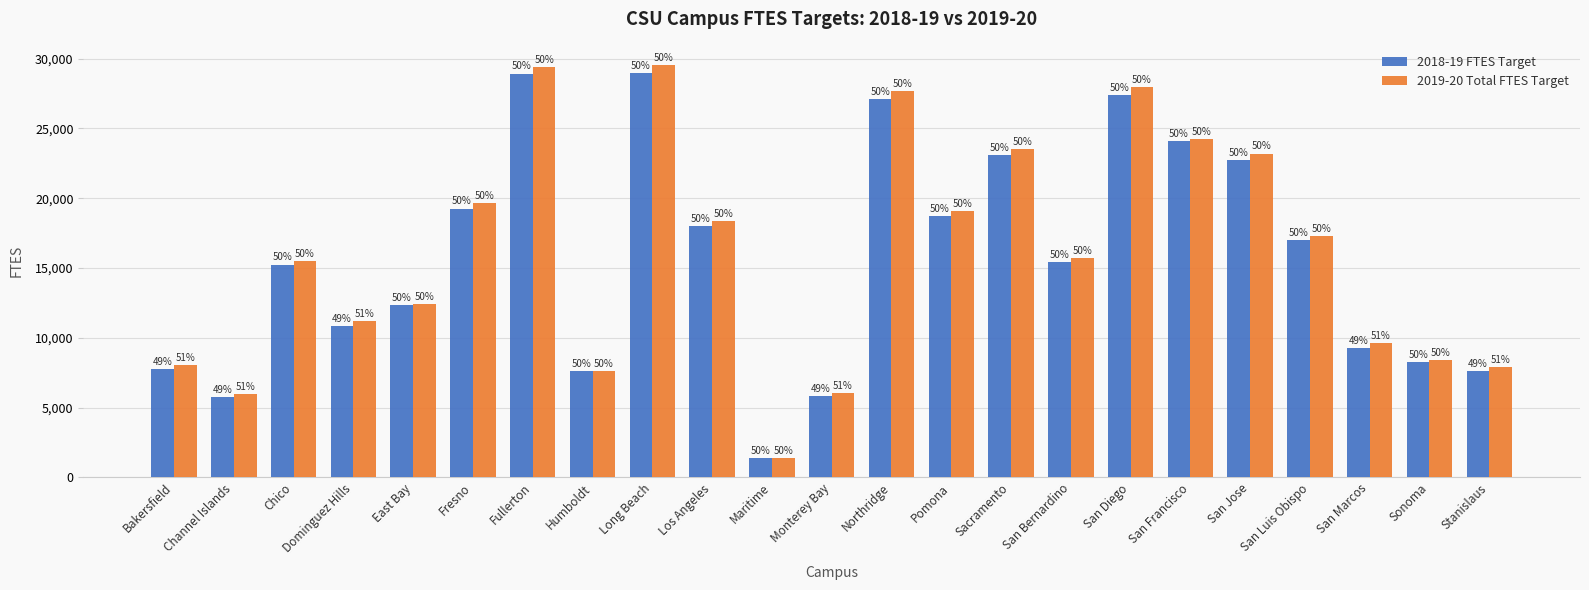

What is the value of the 2019-20 Total FTES Target bar at the 12th from the left?

6040